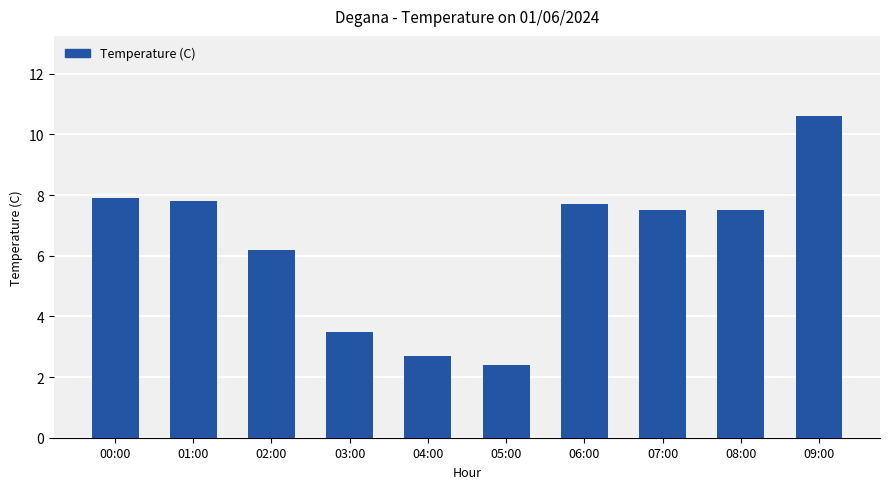

Does the chart contain stacked bars?

No